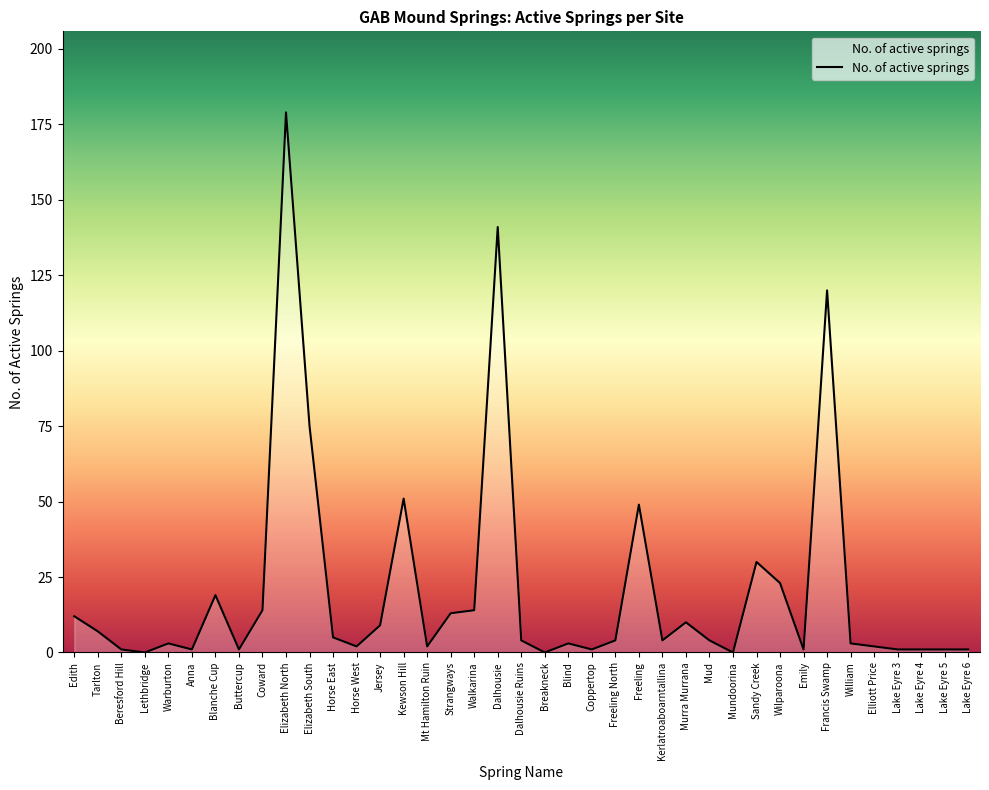

Which label corresponds to the largest value in the chart?

Elizabeth North